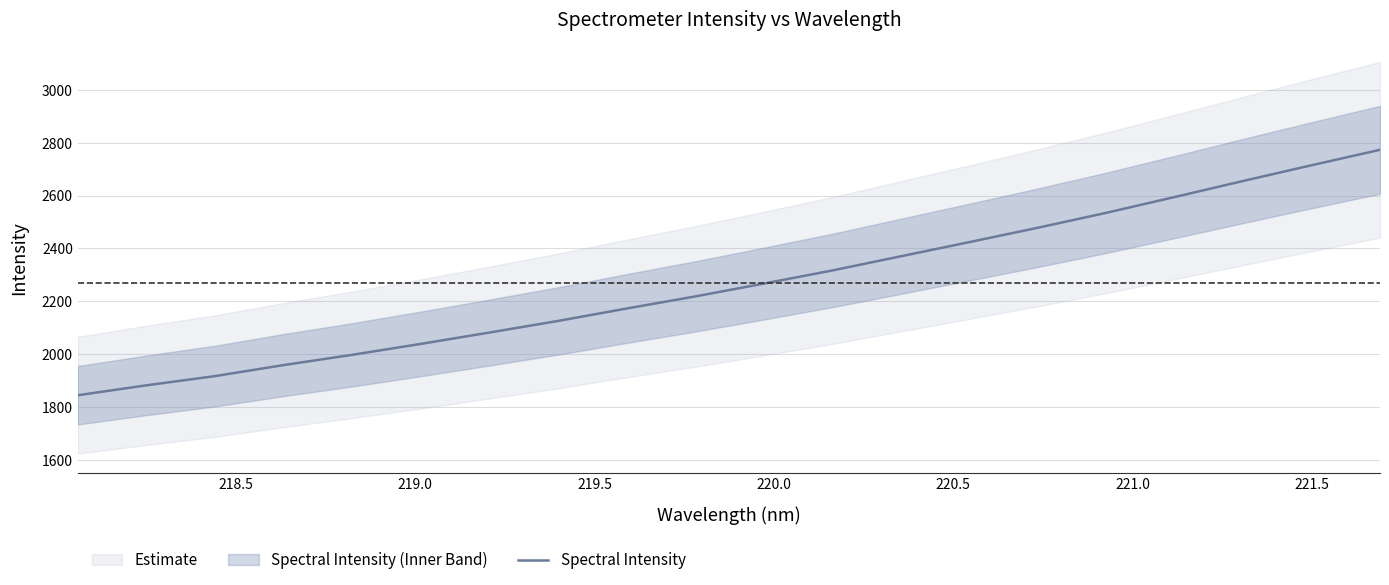

What is the highest value of the Spectral Intensity series?

2773.3